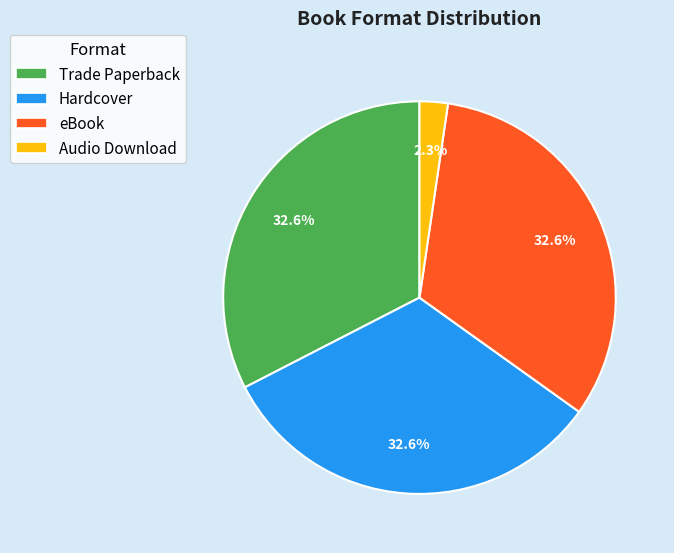

What is the ratio of the value at Trade Paperback to the value at eBook?

1.0